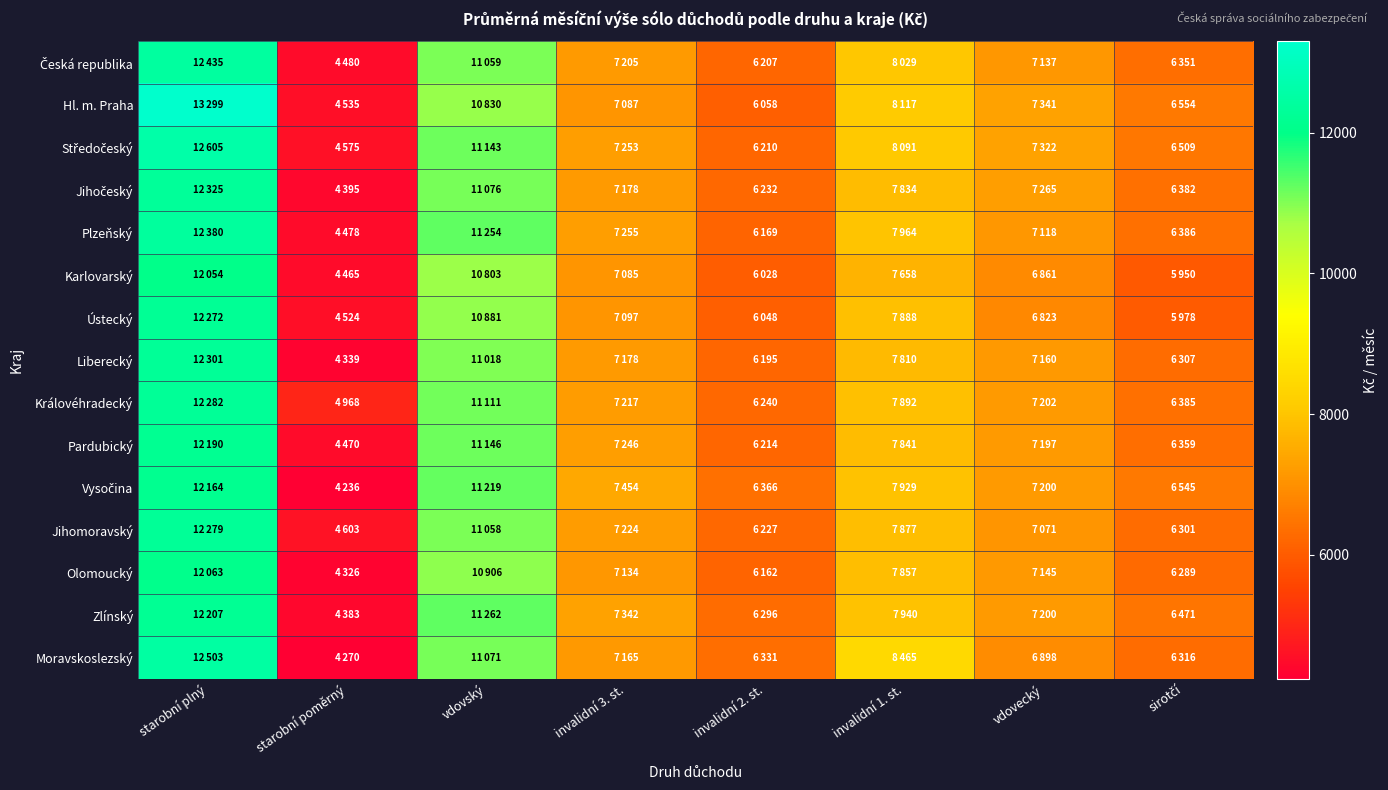

How many data points does each series have?

8